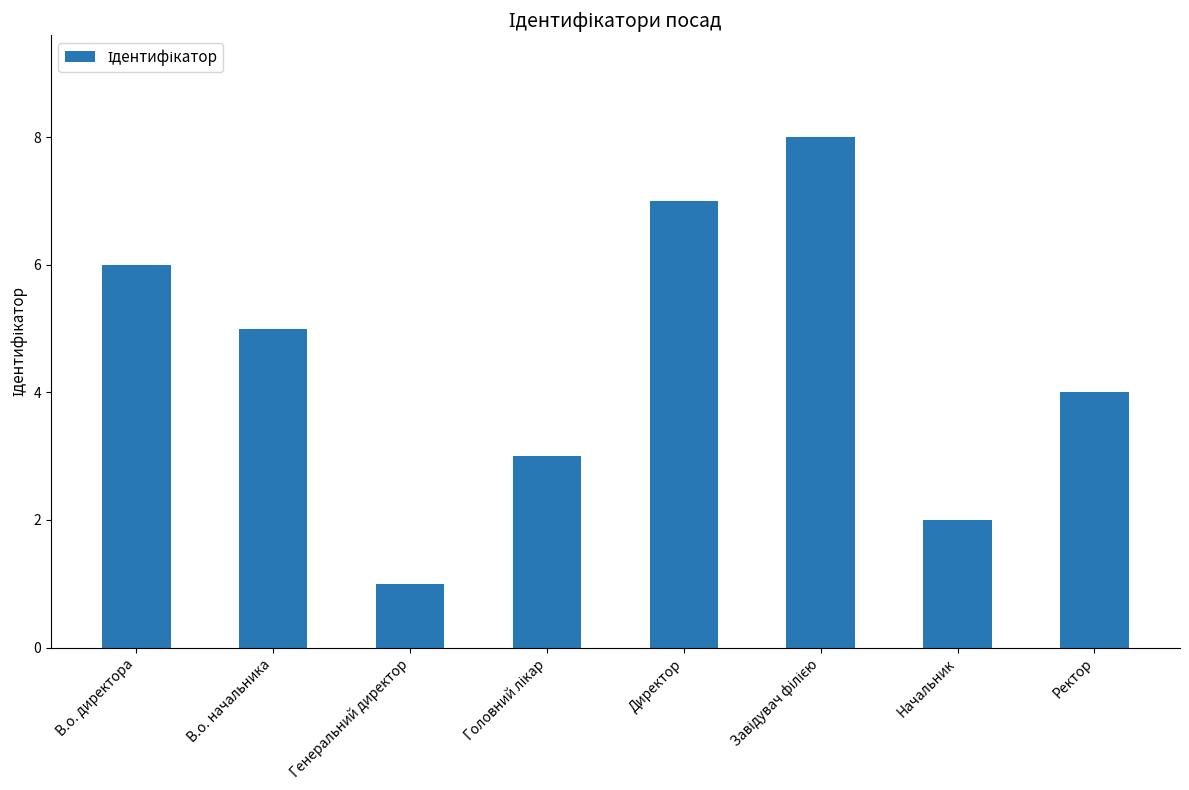

The value at Начальник is 2. True or false?

True